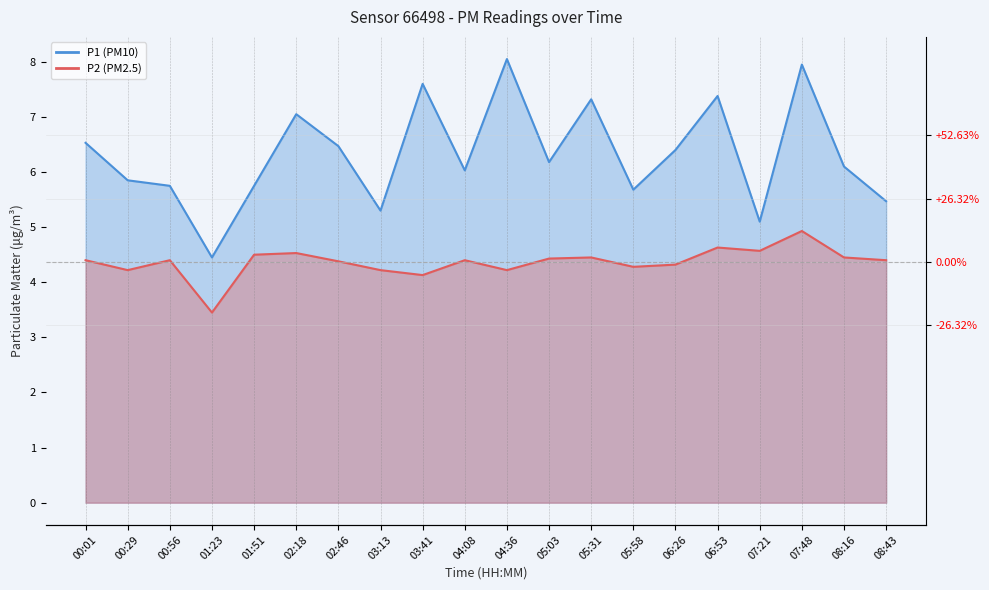

At which category does P1 (PM10) reach its first local valley?

01:23